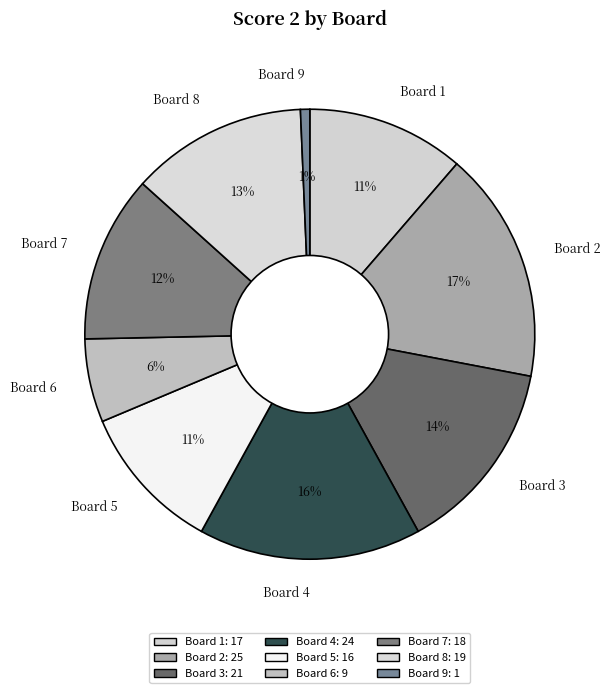

To the nearest percent, what is the difference between the largest and smallest slice percentages?

16%